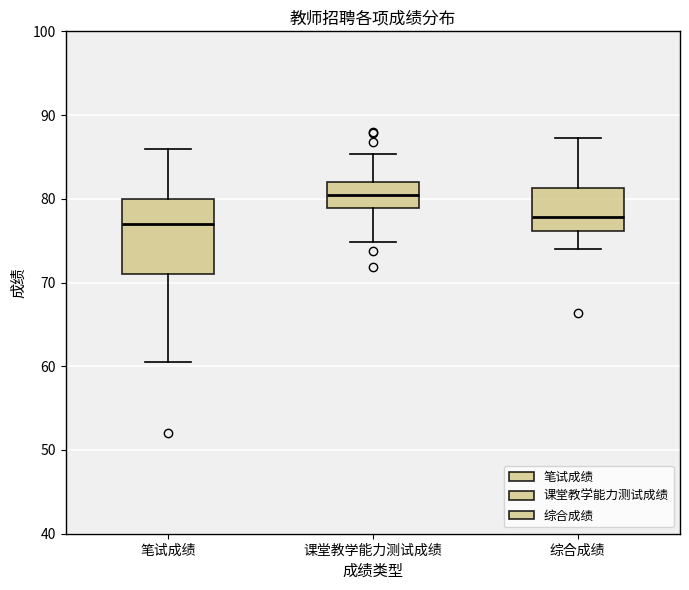

Reading left to right, transcribe this box plot: for each box, give where its median line is, the range the box spans, and where its two whiskers end, as read against the y-axis. The values are not printed on the chart, so give them approximately, as read against the axis.

笔试成绩: median 77, box 71 to 80, whiskers 61 to 86
课堂教学能力测试成绩: median 80, box 79 to 82, whiskers 75 to 85
综合成绩: median 78, box 76 to 81, whiskers 74 to 87